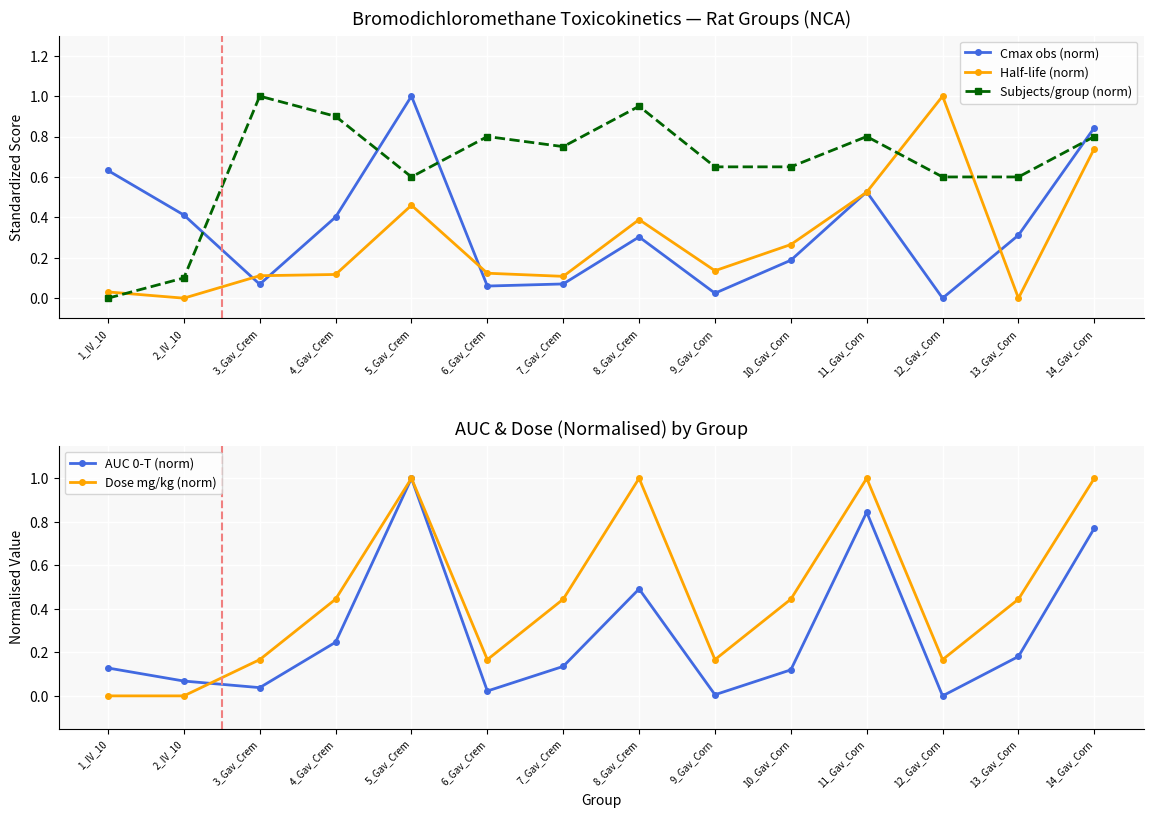

The AUC 0-T (norm) series shows 0.0 at 9_Gav_Corn. True or false?

True